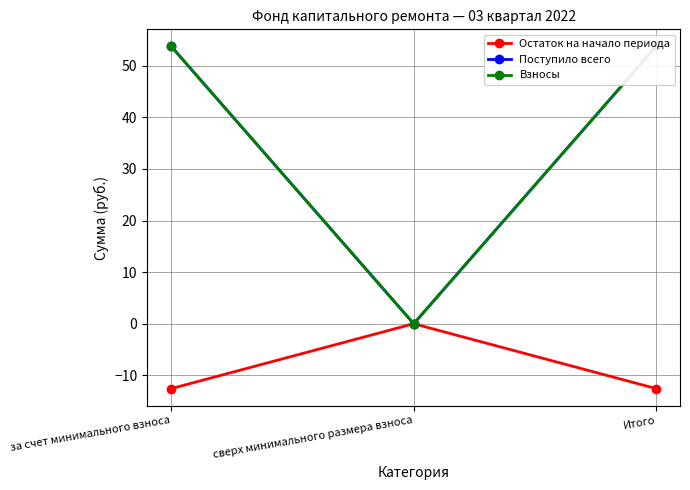

True or false: Взносы has a value of 30.8 at сверх минимального размера взноса.

False